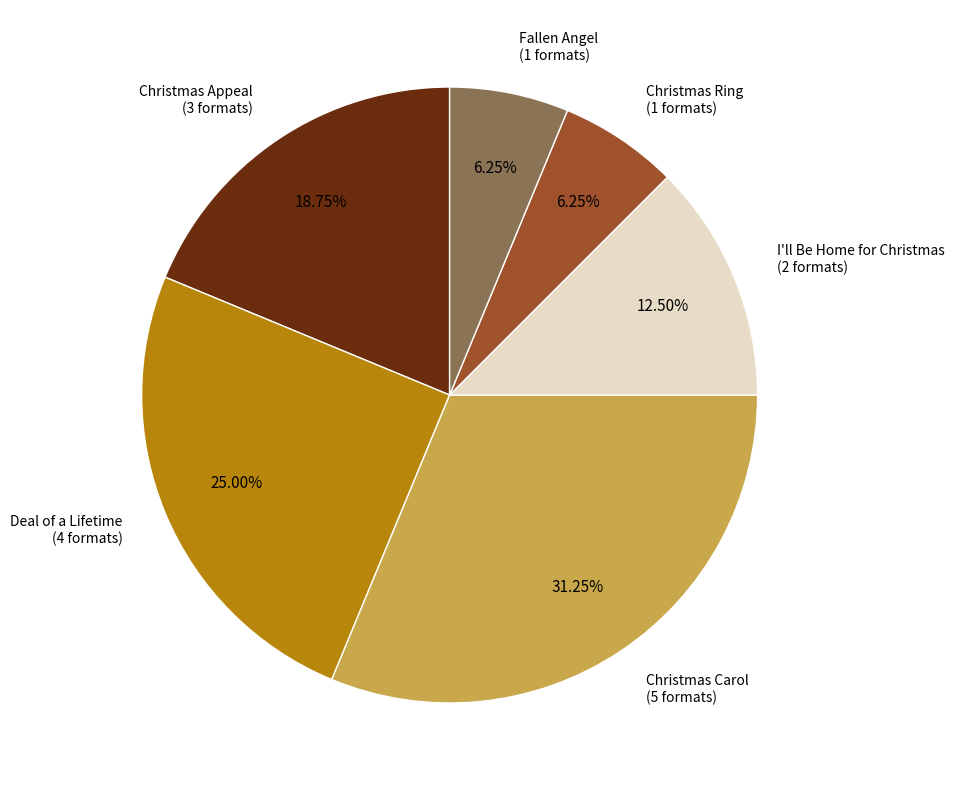

Between Fallen Angel and I'll Be Home for Christmas, which is larger?

I'll Be Home for Christmas